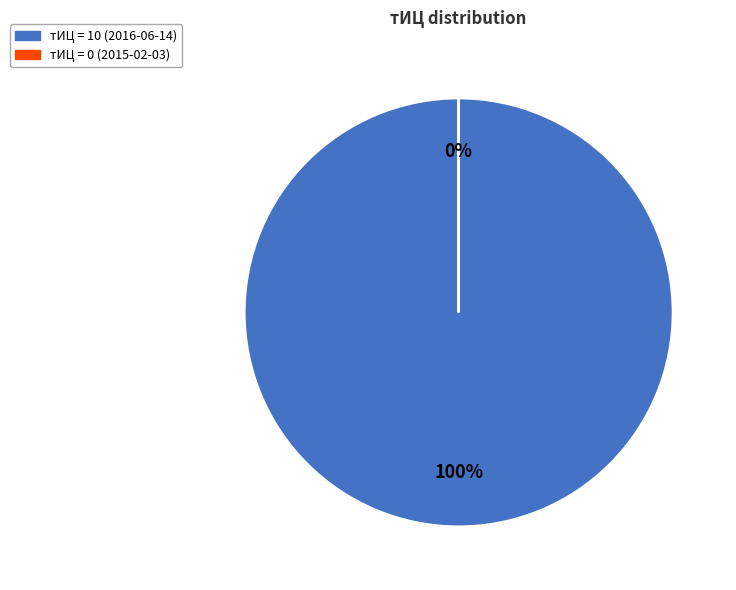

To the nearest percent, what portion does 10 represent?

100%